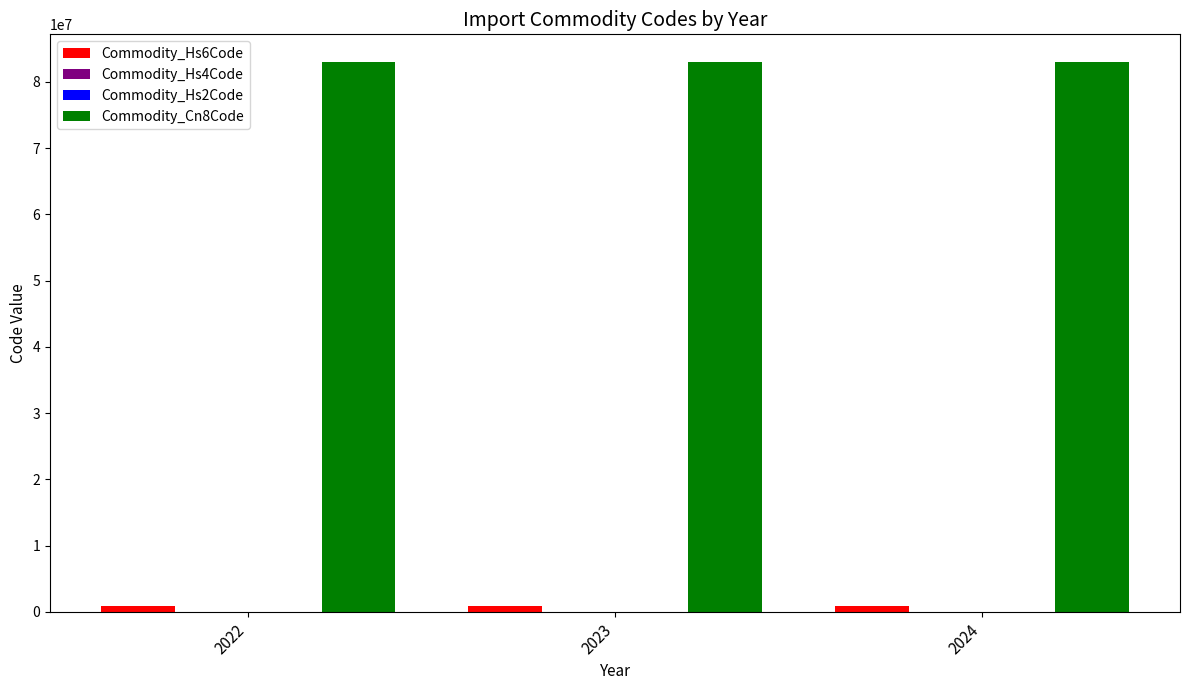

At 2024, list the series in order from largest to smallest.

Commodity_Cn8Code, Commodity_Hs6Code, Commodity_Hs4Code, Commodity_Hs2Code